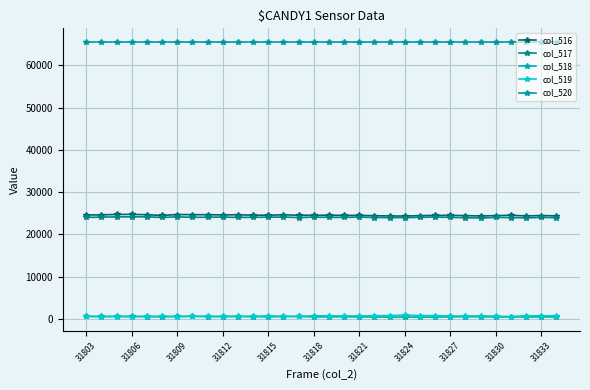

How many data points does each series have?

32